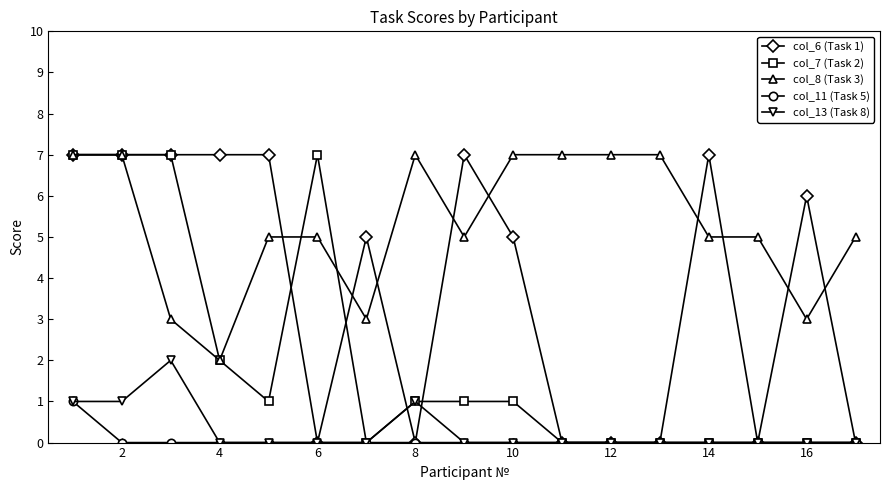

True or false: col_13 (Task 8) has more than 1 points higher than both neighbors.

True